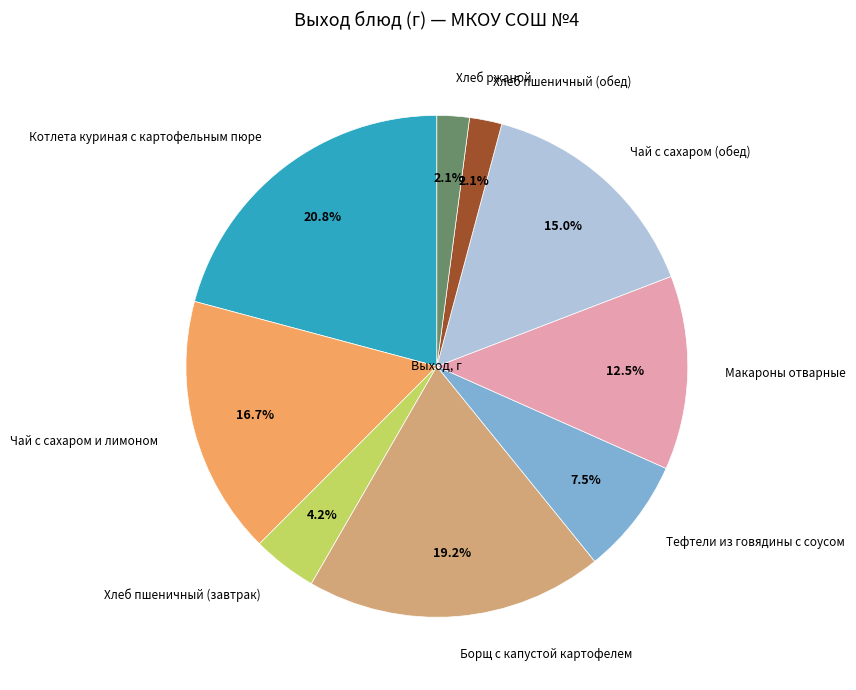

Does Хлеб пшеничный (обед) account for over 50% of the chart?

No